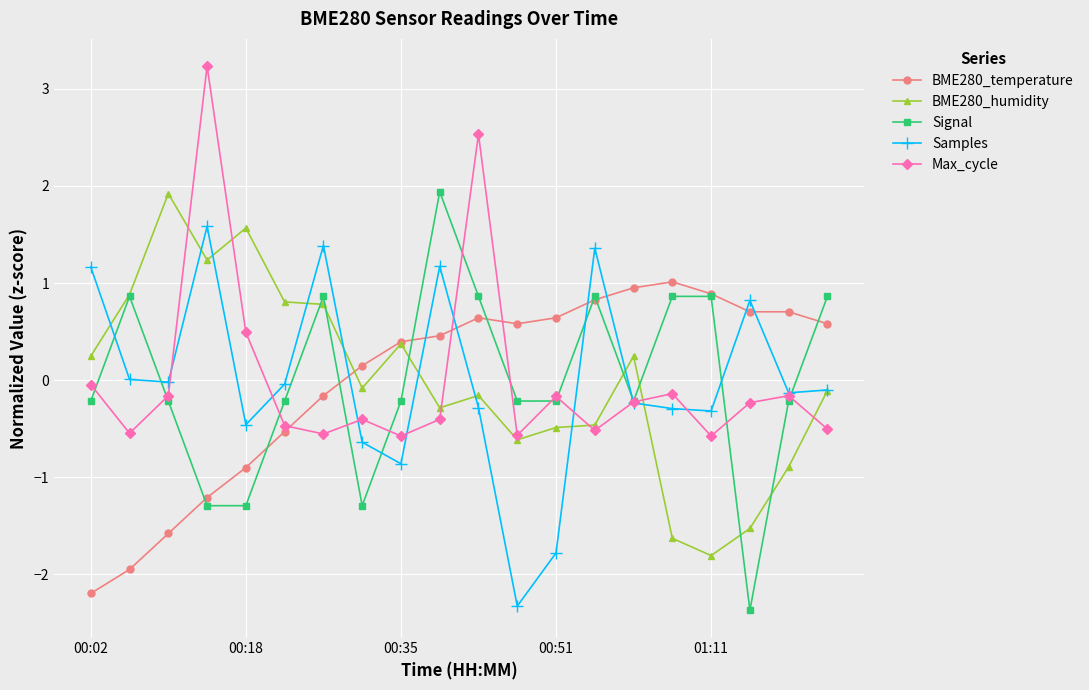

In Max_cycle, how many points are higher than both neighbors (excluding endpoints)?

6